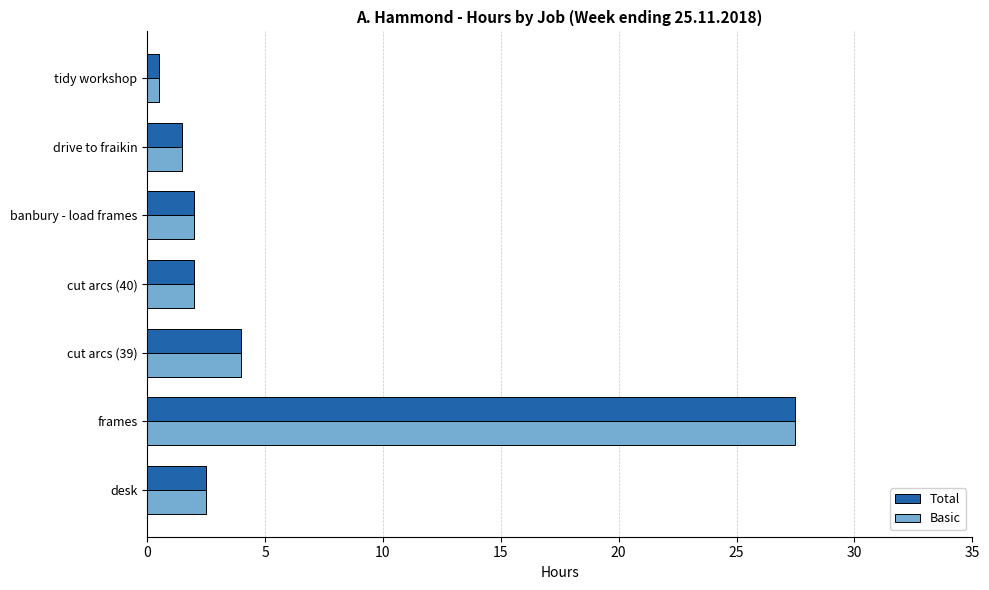

True or false: Basic has a value of 3.1 at cut arcs (40).

False